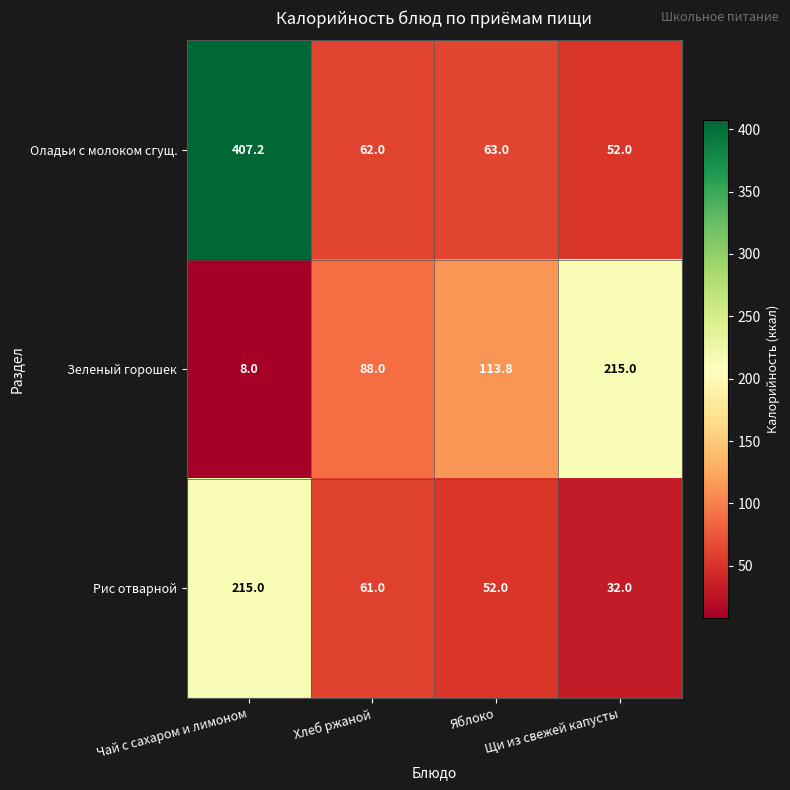

Rank the categories by Зеленый горошек value from lowest to highest.

Чай с сахаром и лимоном, Хлеб ржаной, Яблоко, Щи из свежей капусты